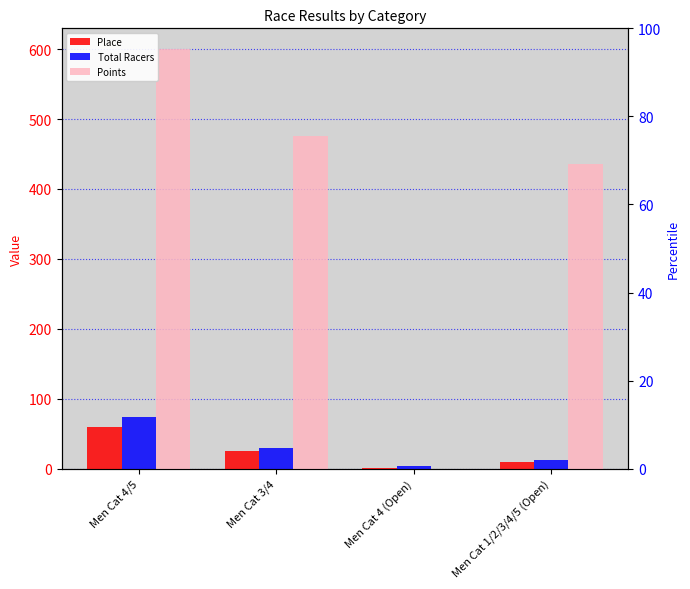

The value of Place at Men Cat 1/2/3/4/5 (Open) is 9.0. True or false?

True